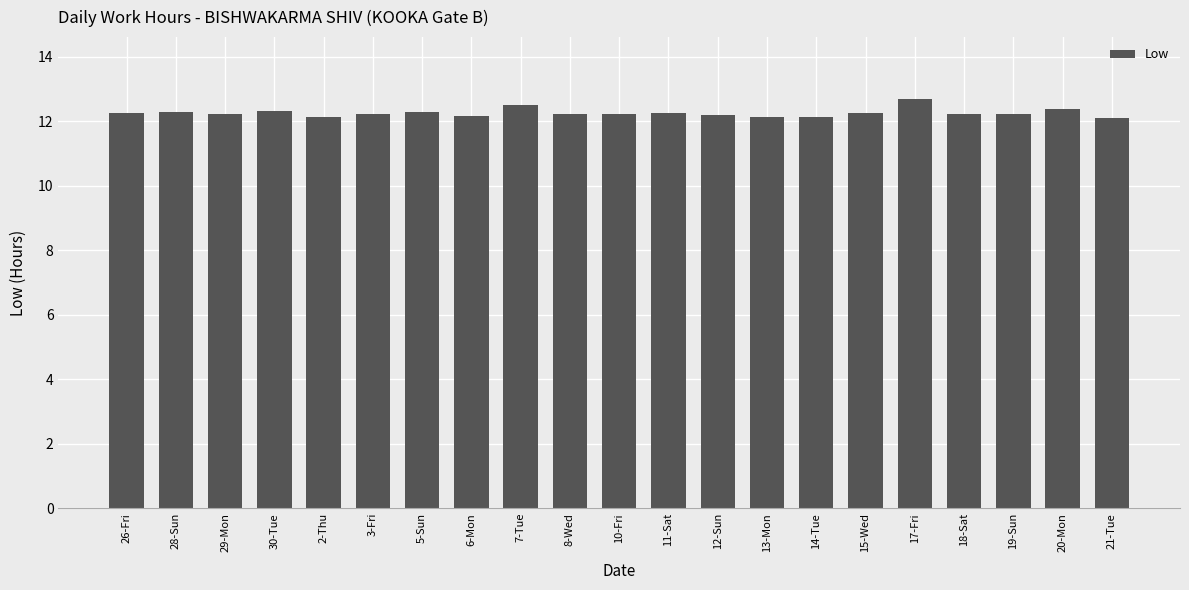

What is the average value?

12.3